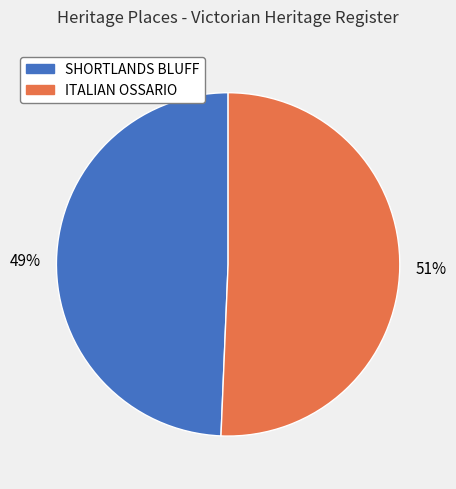

To the nearest percent, what is the average slice percentage?

50%